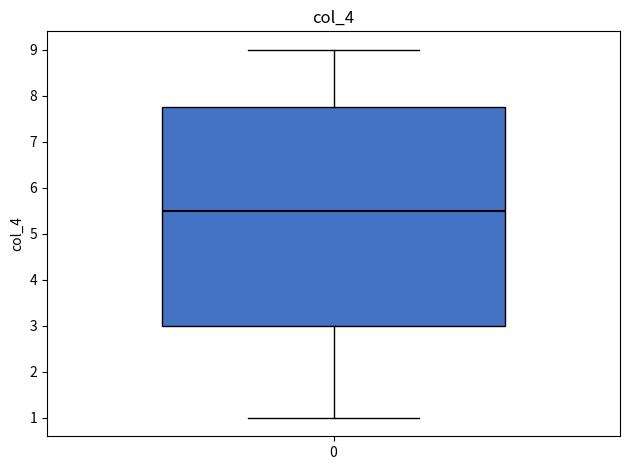

Read this box plot against the y-axis: the position of the median line, the range covered by the box, and the ends of both whiskers. The values are not printed on the chart, so give them approximately, as read against the axis.

median 5.5, box 3.0 to 7.8, whiskers 1.0 to 9.0